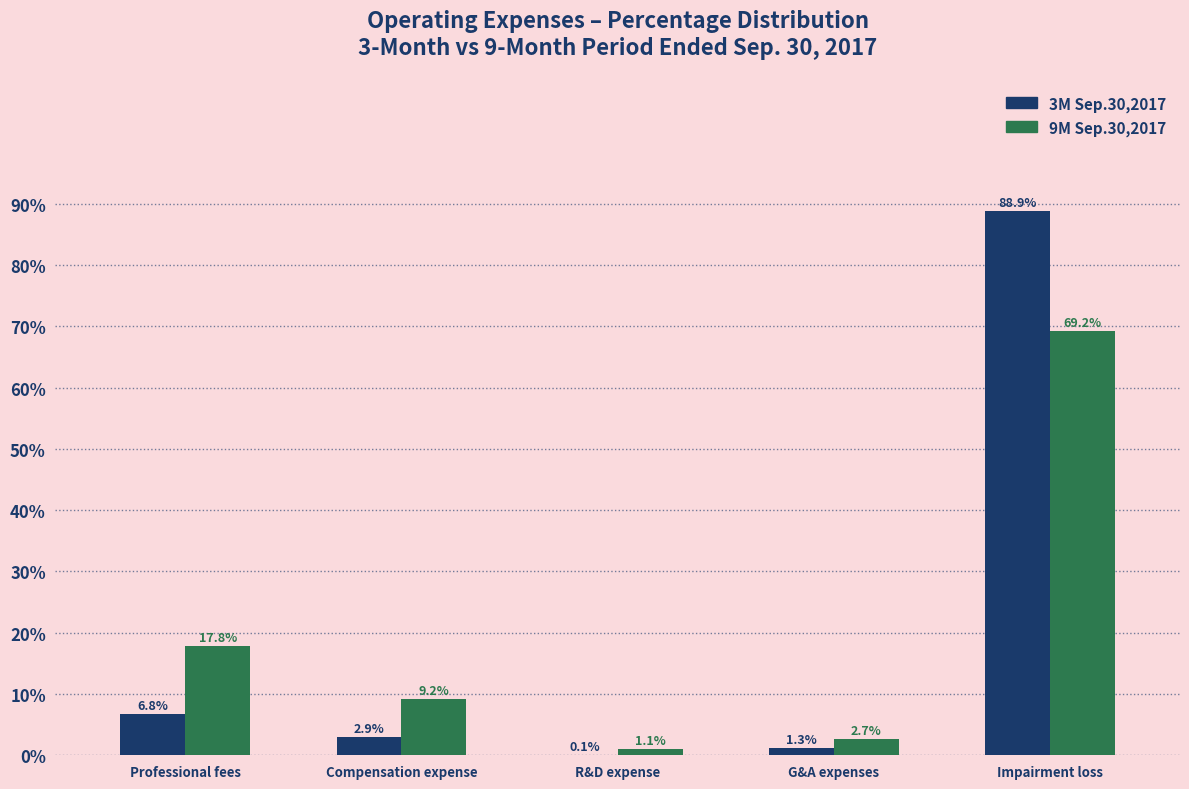

Reading right to left, what are all the values shown in this chart?

3M Sep.30,2017: Impairment loss=88.9	G&A expenses=1.3	R&D expense=0.1	Compensation expense=2.9	Professional fees=6.8
9M Sep.30,2017: Impairment loss=69.2	G&A expenses=2.7	R&D expense=1.1	Compensation expense=9.2	Professional fees=17.8